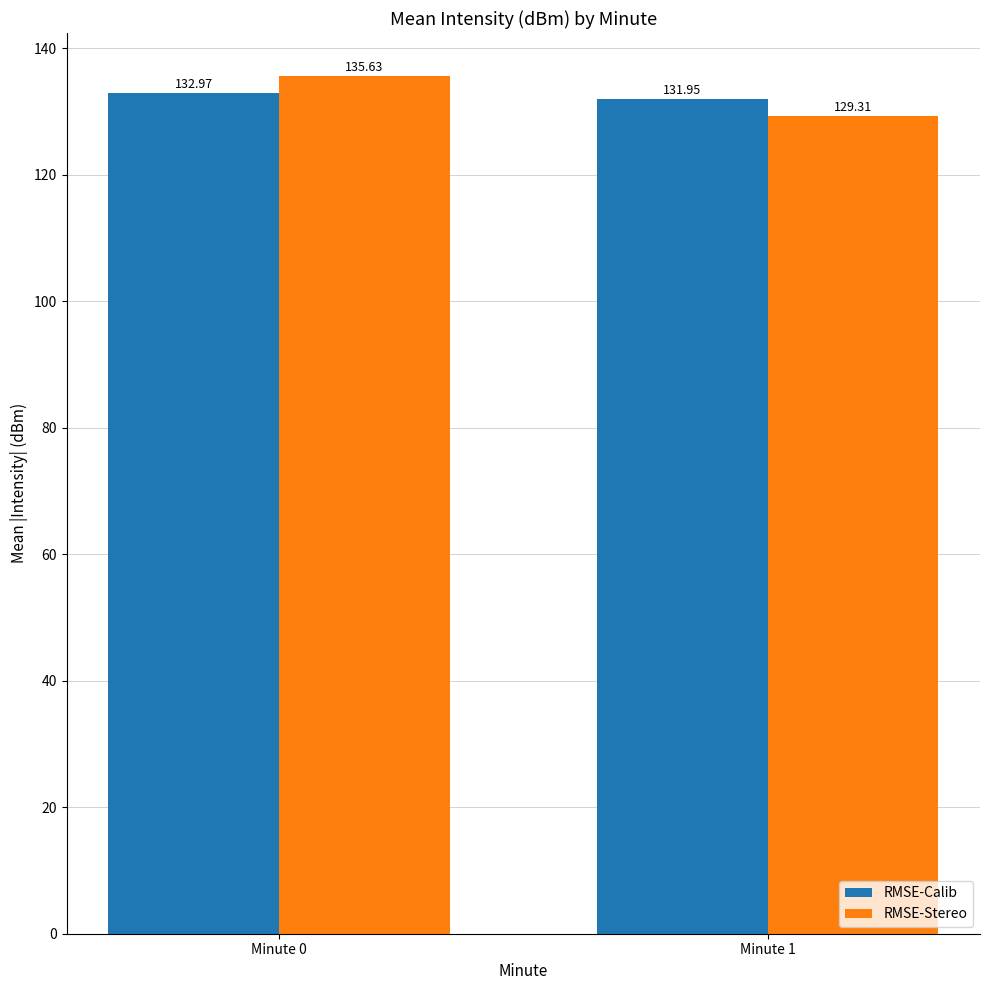

Where is RMSE-Stereo nearest to the value 132?

Minute 1